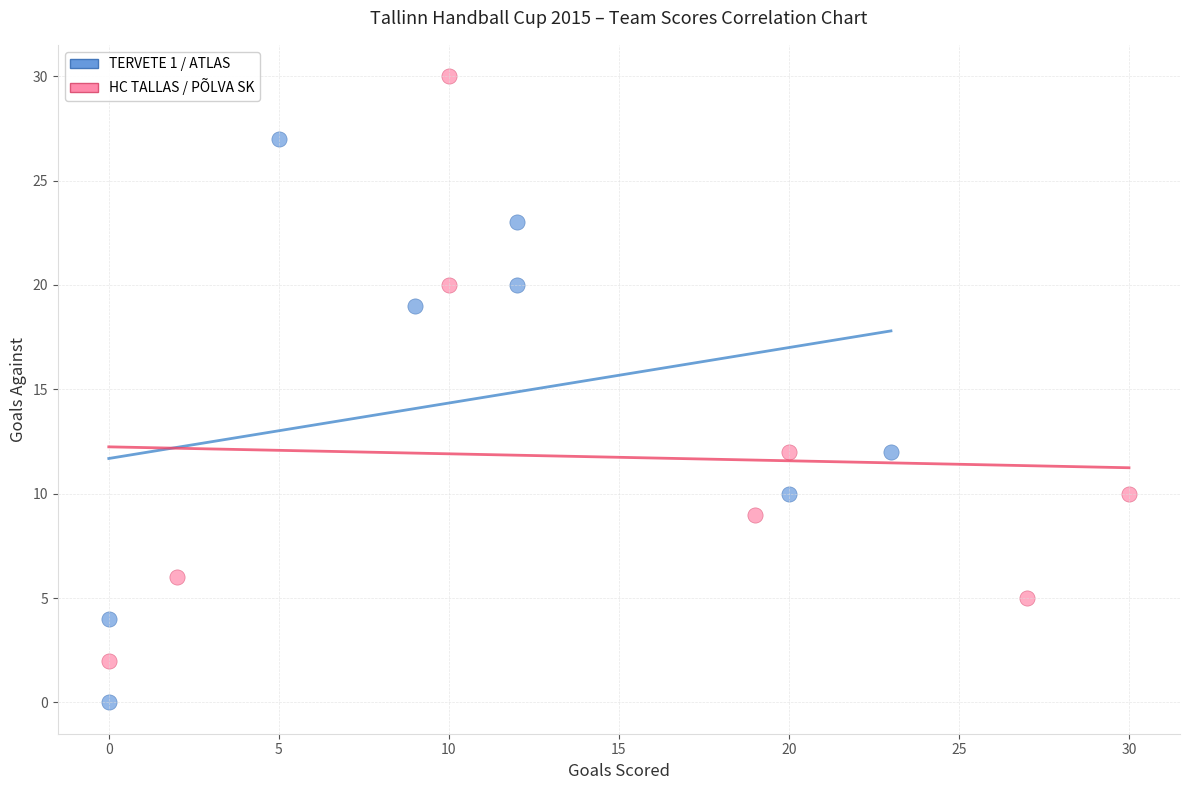

Which series has the widest spread of Y values?

HC TALLAS / PÕLVA SK